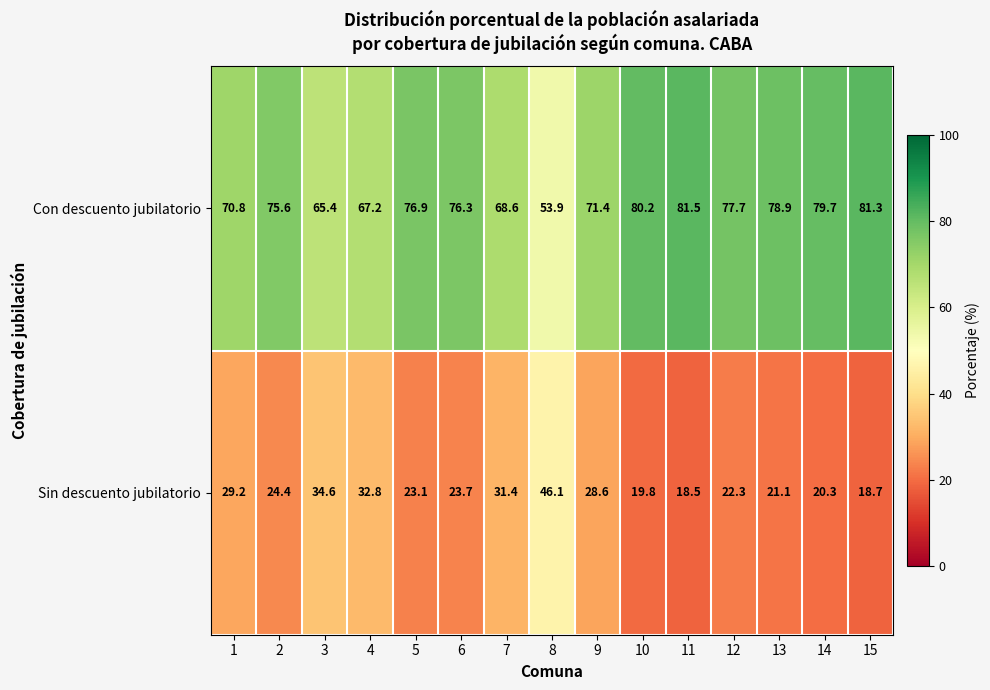

The value of Con descuento jubilatorio at 13 is 122.6. True or false?

False